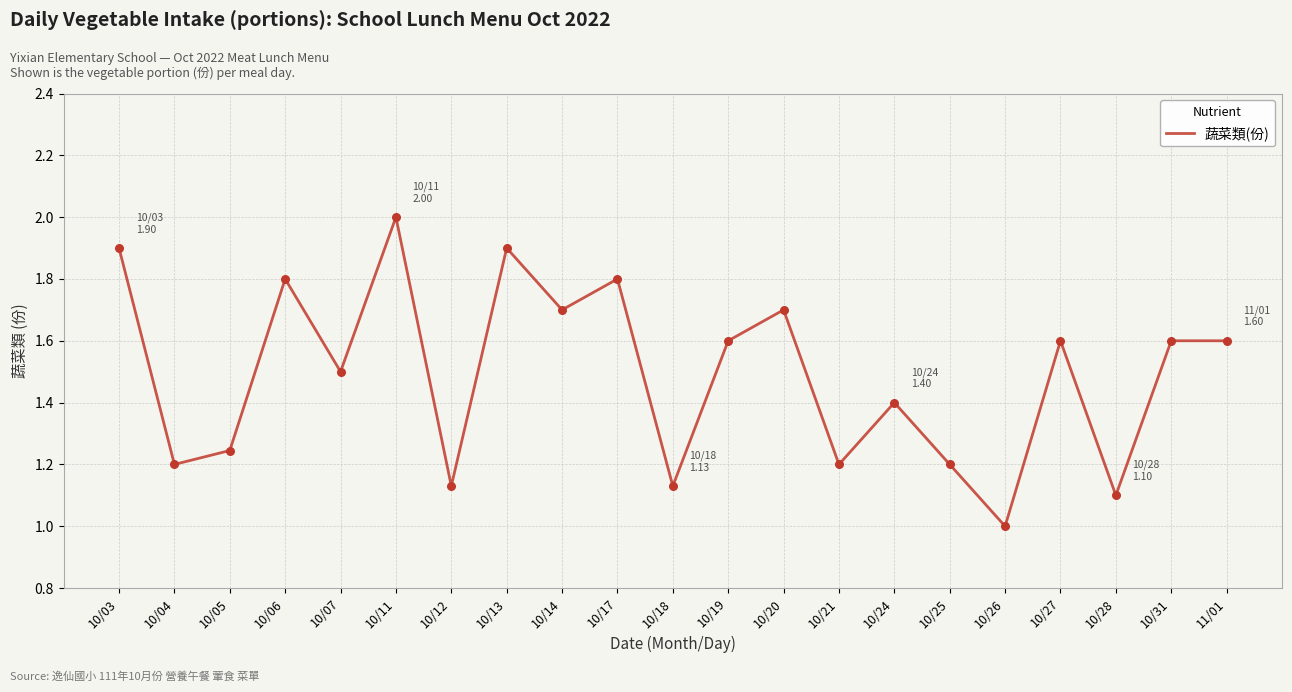

Approximately how many times larger is the value at 10/26 compared to 10/13?

0.5